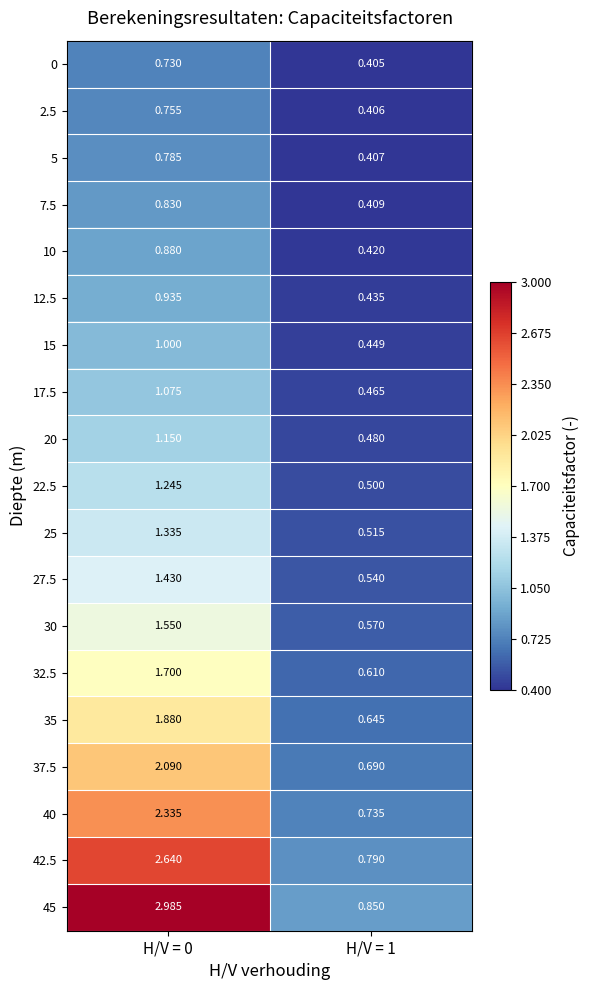

How many distinct data groups are displayed?

19